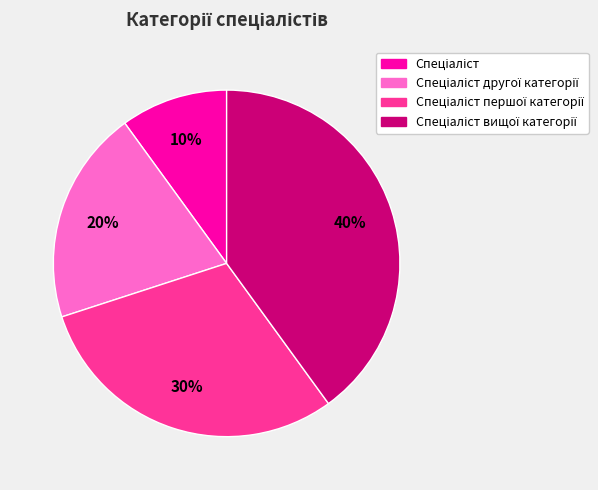

How many slices are in this pie chart?

4